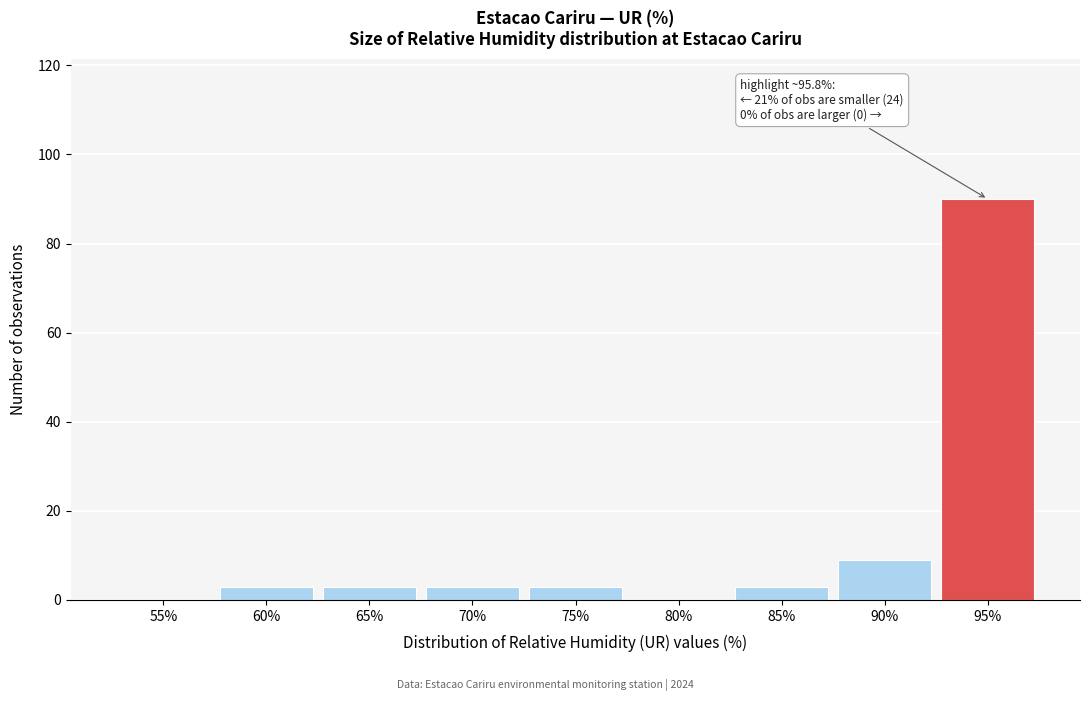

Reading right to left, list all the values displayed in this chart.

95%=90	90%=9	85%=3	80%=0	75%=3	70%=3	65%=3	60%=3	55%=0